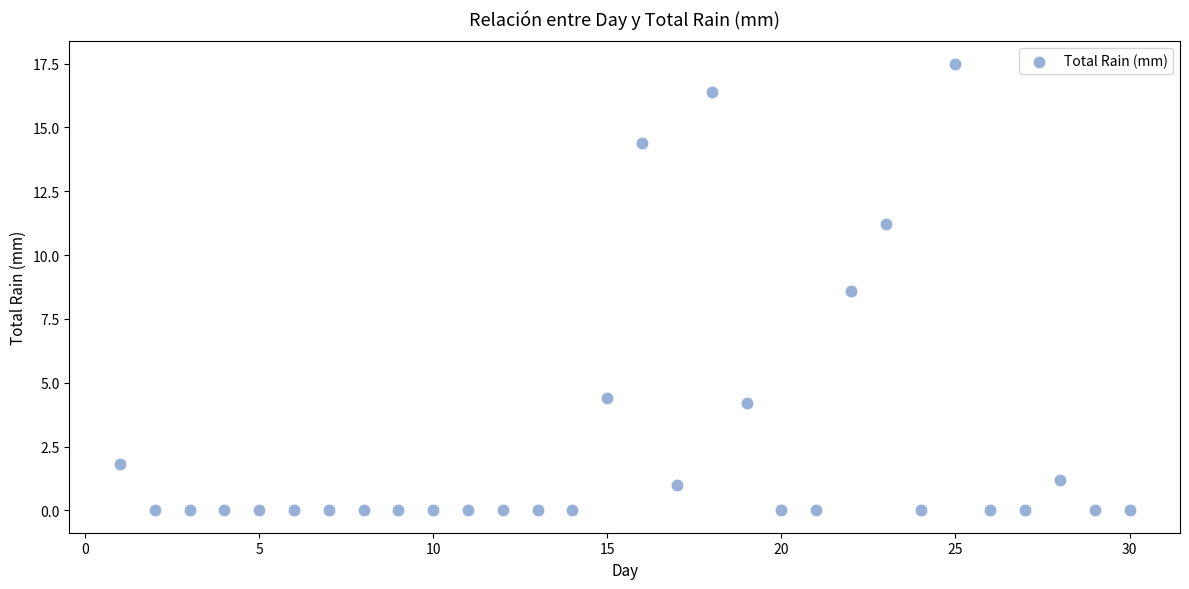

What is the range of X values (max minus min)?

29.0